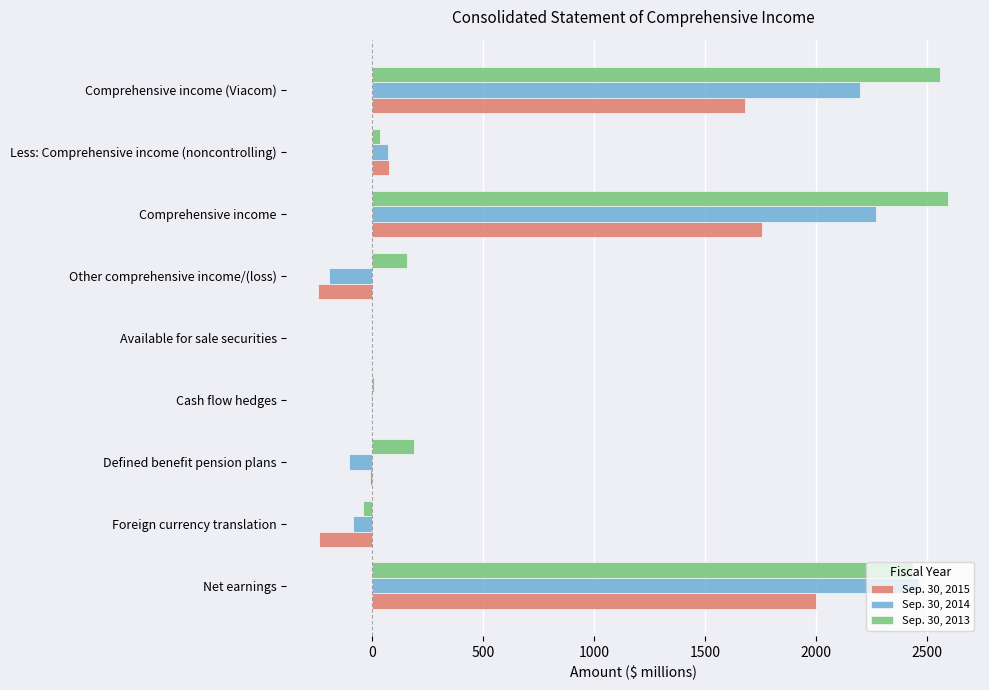

The Sep. 30, 2015 series shows 983 at Comprehensive income (Viacom). True or false?

False